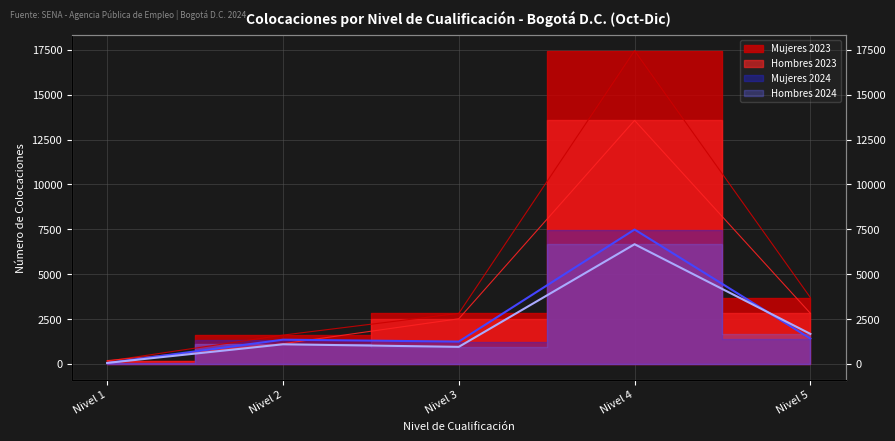

Which label corresponds to the smallest value in the chart?

Nivel 1